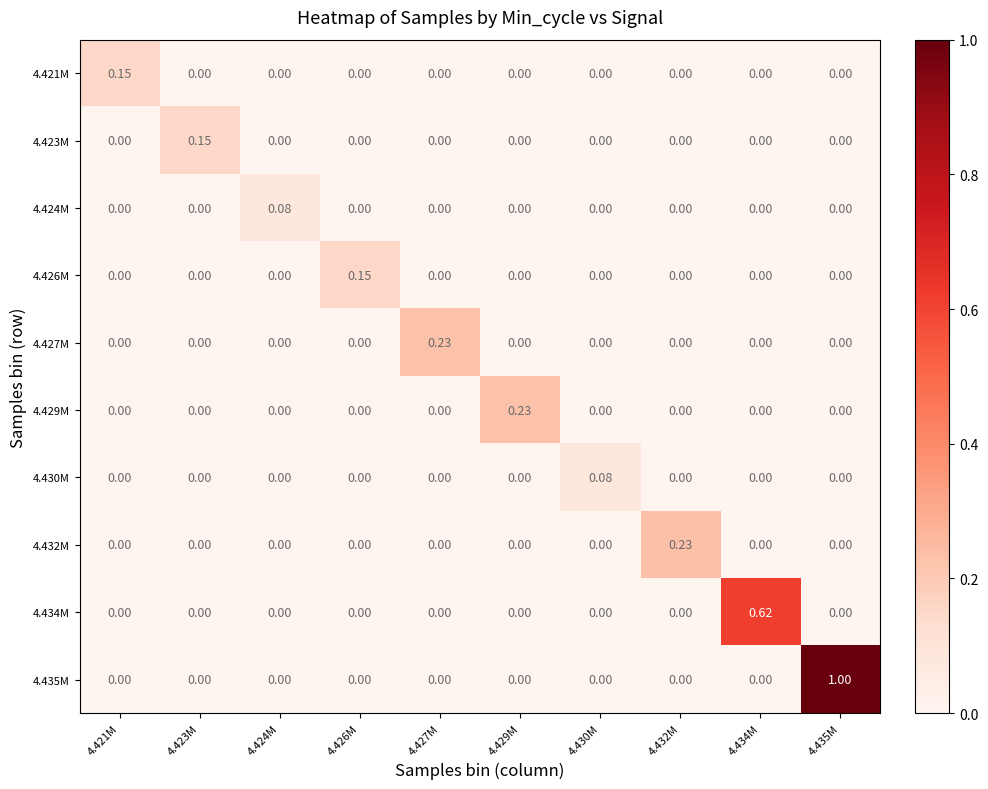

Reading left to right, transcribe all the data shown in this chart.

4.421M: 4.421M=0.1	4.423M=0.0	4.424M=0.0	4.426M=0.0	4.427M=0.0	4.429M=0.0	4.430M=0.0	4.432M=0.0	4.434M=0.0	4.435M=0.0
4.423M: 4.421M=0.0	4.423M=0.1	4.424M=0.0	4.426M=0.0	4.427M=0.0	4.429M=0.0	4.430M=0.0	4.432M=0.0	4.434M=0.0	4.435M=0.0
4.424M: 4.421M=0.0	4.423M=0.0	4.424M=0.1	4.426M=0.0	4.427M=0.0	4.429M=0.0	4.430M=0.0	4.432M=0.0	4.434M=0.0	4.435M=0.0
4.426M: 4.421M=0.0	4.423M=0.0	4.424M=0.0	4.426M=0.1	4.427M=0.0	4.429M=0.0	4.430M=0.0	4.432M=0.0	4.434M=0.0	4.435M=0.0
4.427M: 4.421M=0.0	4.423M=0.0	4.424M=0.0	4.426M=0.0	4.427M=0.2	4.429M=0.0	4.430M=0.0	4.432M=0.0	4.434M=0.0	4.435M=0.0
4.429M: 4.421M=0.0	4.423M=0.0	4.424M=0.0	4.426M=0.0	4.427M=0.0	4.429M=0.2	4.430M=0.0	4.432M=0.0	4.434M=0.0	4.435M=0.0
4.430M: 4.421M=0.0	4.423M=0.0	4.424M=0.0	4.426M=0.0	4.427M=0.0	4.429M=0.0	4.430M=0.1	4.432M=0.0	4.434M=0.0	4.435M=0.0
4.432M: 4.421M=0.0	4.423M=0.0	4.424M=0.0	4.426M=0.0	4.427M=0.0	4.429M=0.0	4.430M=0.0	4.432M=0.2	4.434M=0.0	4.435M=0.0
4.434M: 4.421M=0.0	4.423M=0.0	4.424M=0.0	4.426M=0.0	4.427M=0.0	4.429M=0.0	4.430M=0.0	4.432M=0.0	4.434M=0.6	4.435M=0.0
4.435M: 4.421M=0.0	4.423M=0.0	4.424M=0.0	4.426M=0.0	4.427M=0.0	4.429M=0.0	4.430M=0.0	4.432M=0.0	4.434M=0.0	4.435M=1.0